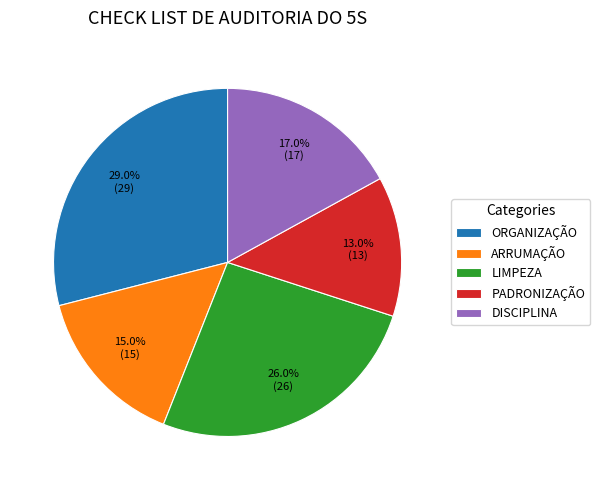

To the nearest percent, what percentage of the pie is LIMPEZA?

26%